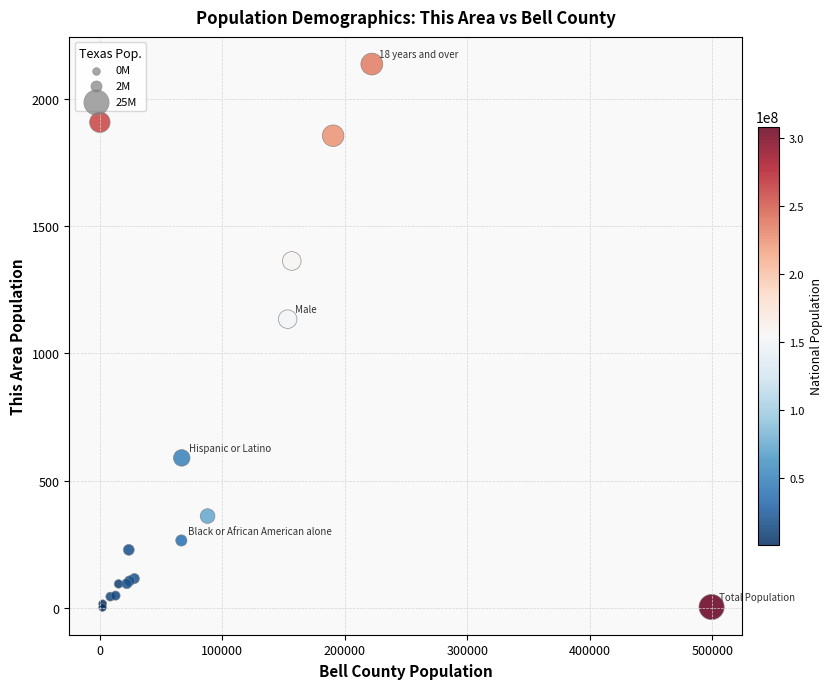

What Y value in the scatter plot is closest to 1069?

1135